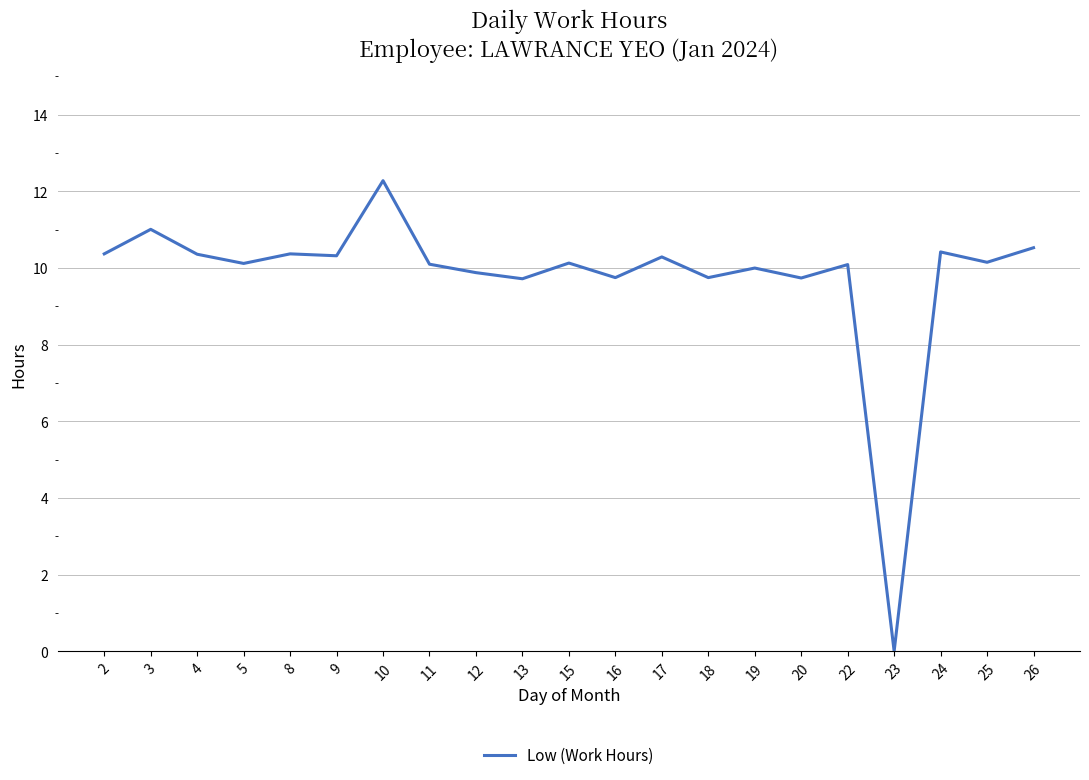

Is this an area chart (filled region under the line)?

No